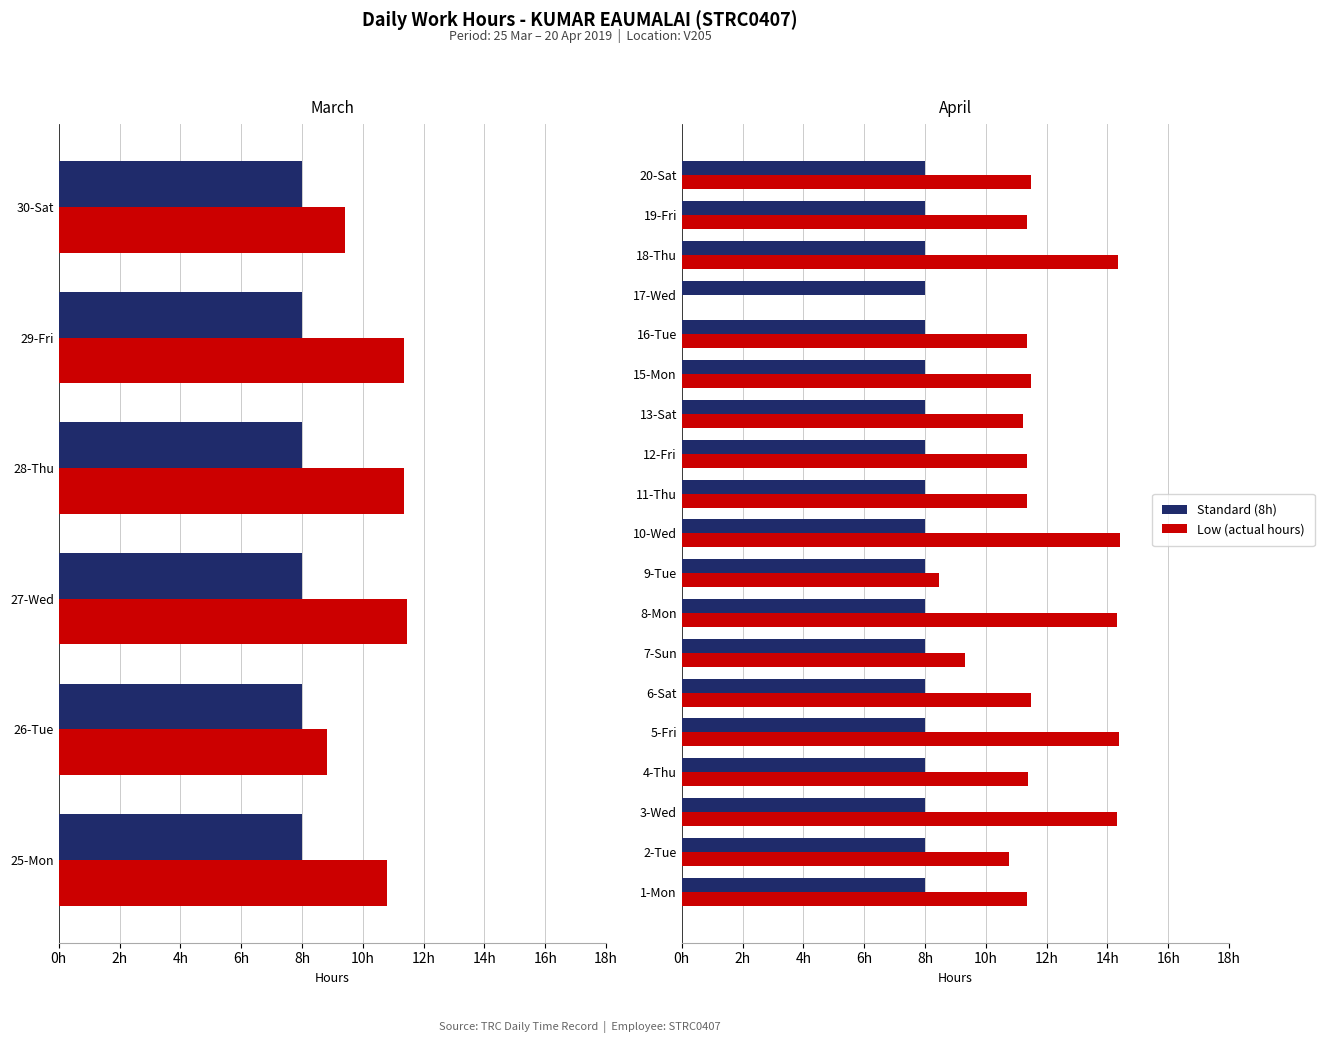

Between 6h and 8h, which series saw the biggest shift?

Low (actual hours)